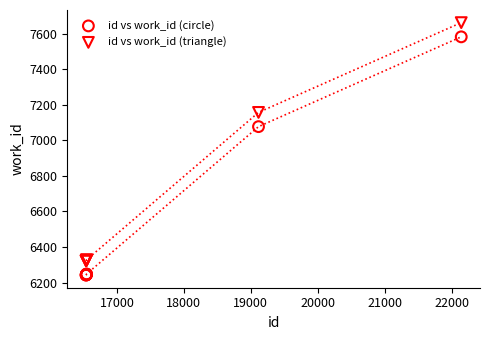

Across all series, what Y value is closest to 6952?

7077